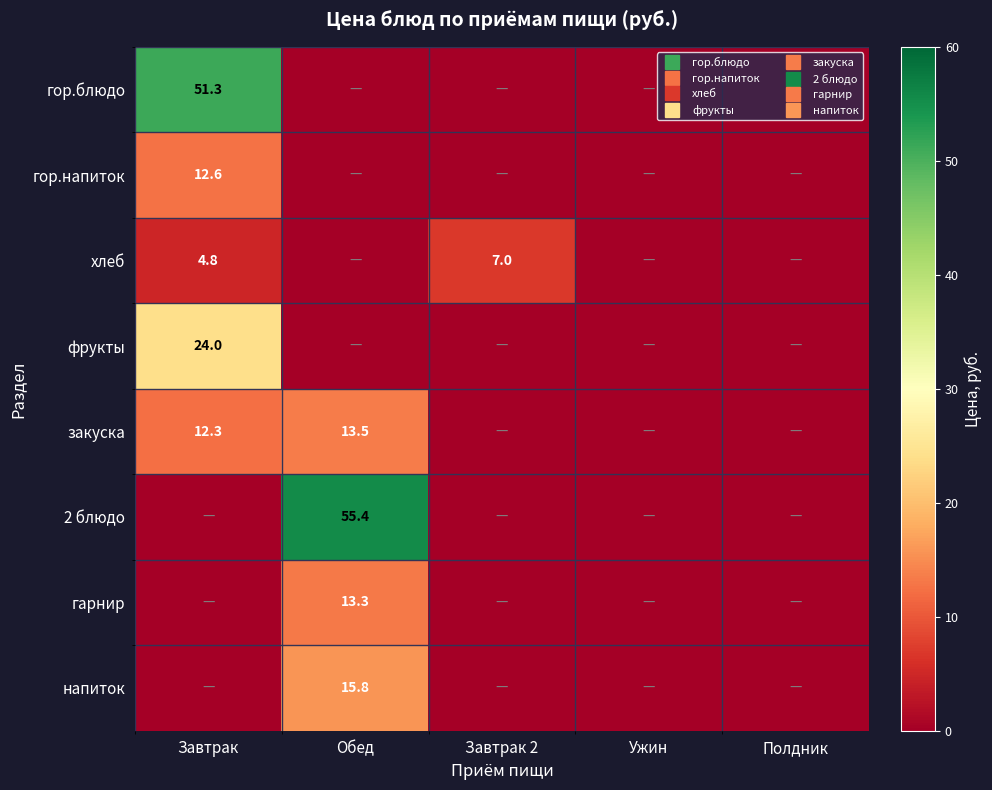

What is the greatest value displayed?

55.4